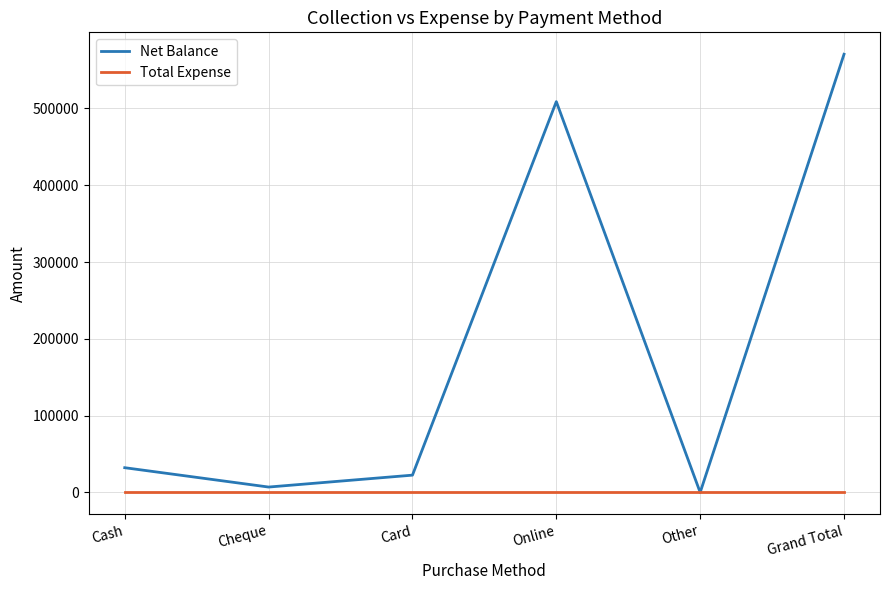

True or false: Net Balance has a value of 213169 at Online.

False